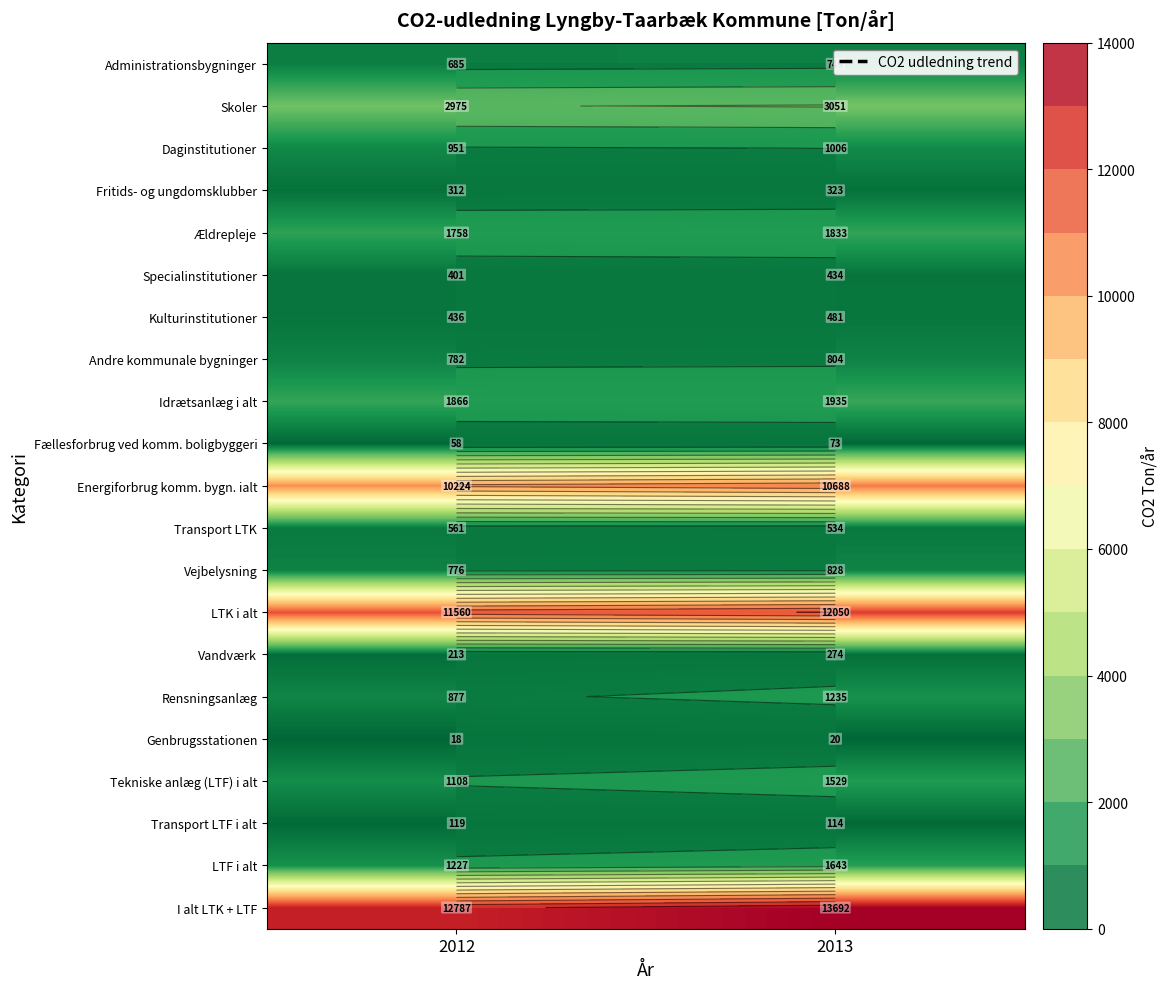

Is the value of Energiforbrug komm. bygn. ialt at 2013 greater than the value of Tekniske anlæg (LTF) i alt at 2013?

Yes